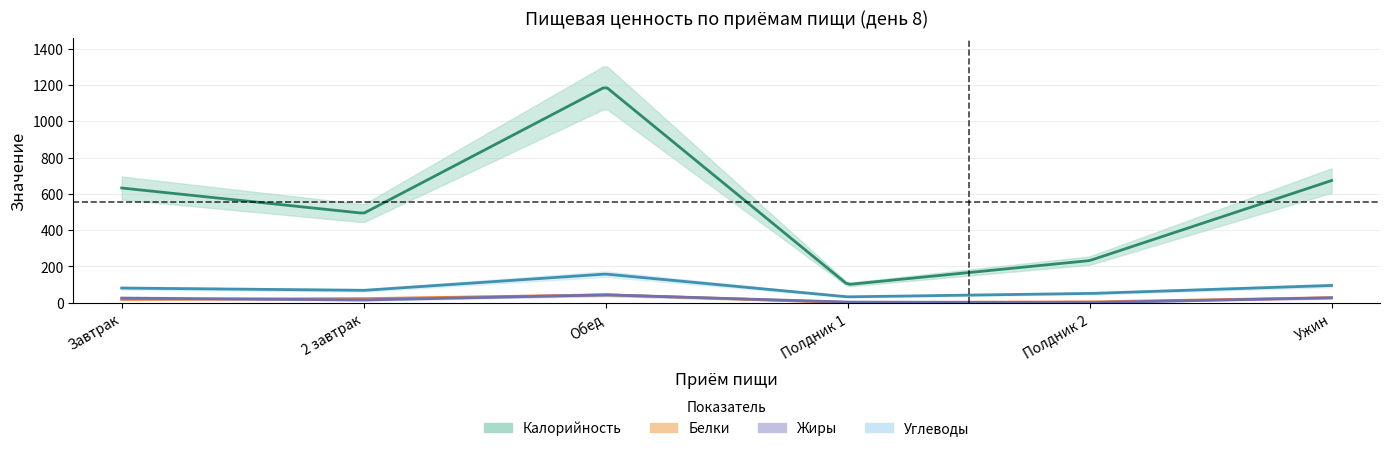

True or false: Жиры has more than 2 interior local peaks.

False